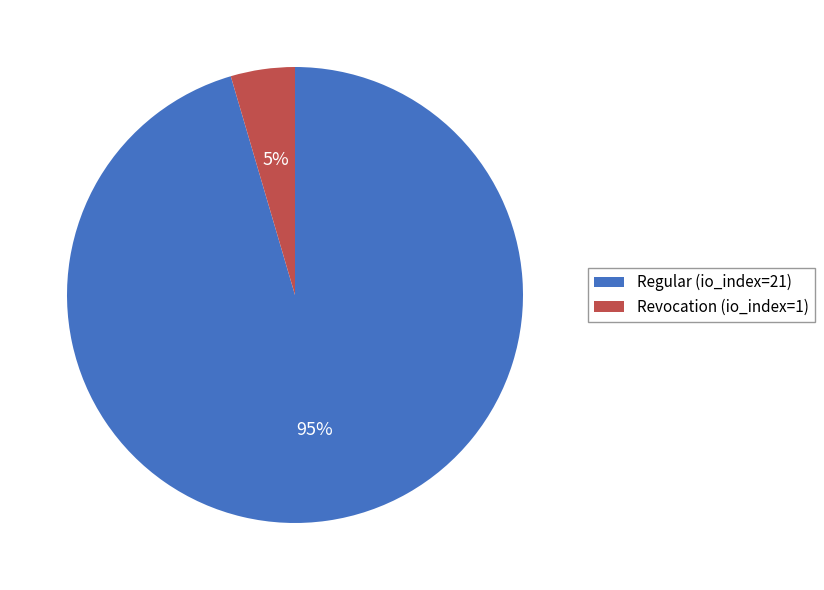

Is there any slice that represents more than half of the pie?

Yes